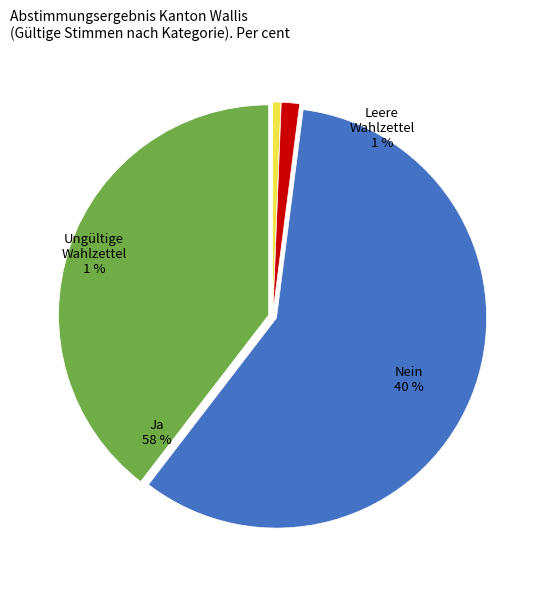

Is it true that Nein is 47% of the pie?

False